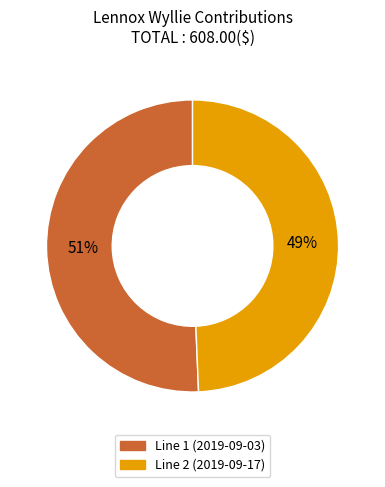

To the nearest percent, what portion does Line 2 (2019-09-17) represent?

49%